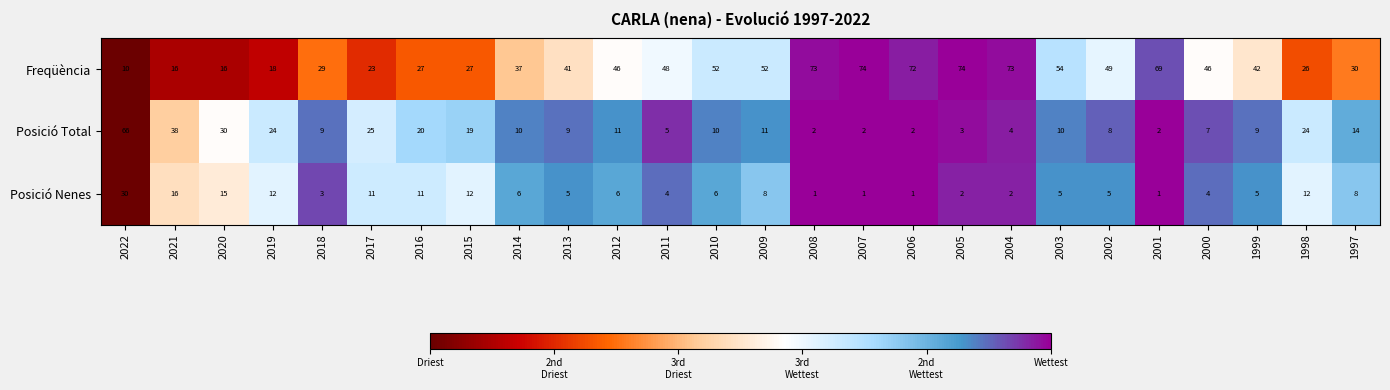

Which series has the largest total across all categories?

Freqüència